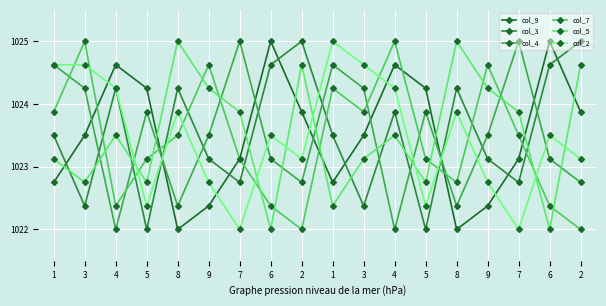

Which series has the widest spread of values?

col_9